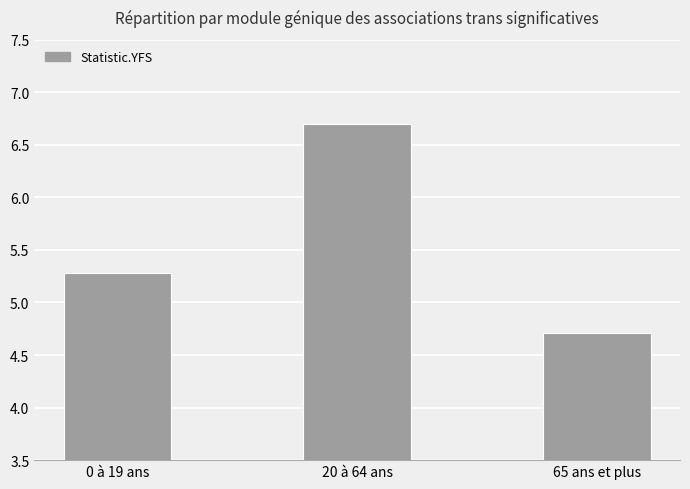

What is the smallest value displayed?

4.7